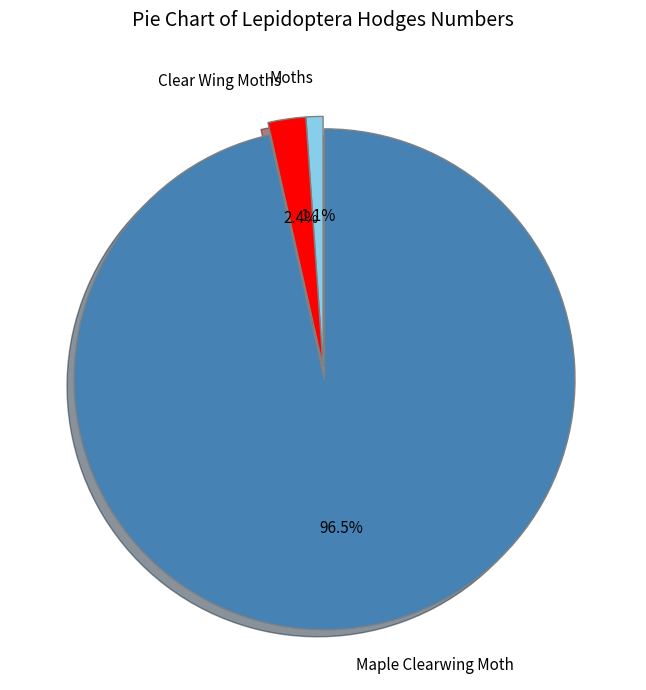

Which slice represents more than half of the pie?

Maple Clearwing Moth